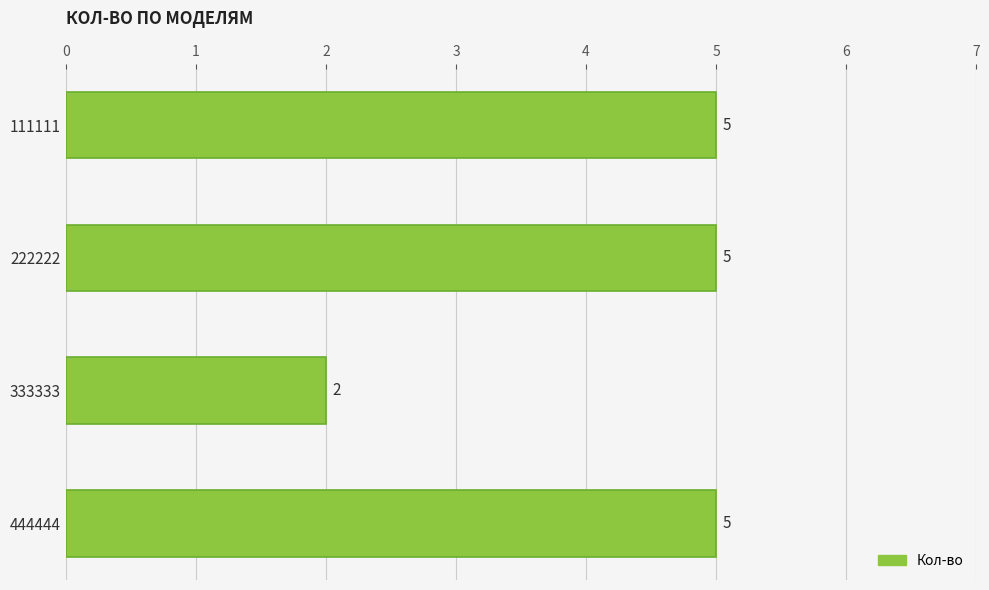

At which label is the value closest to 3?

333333